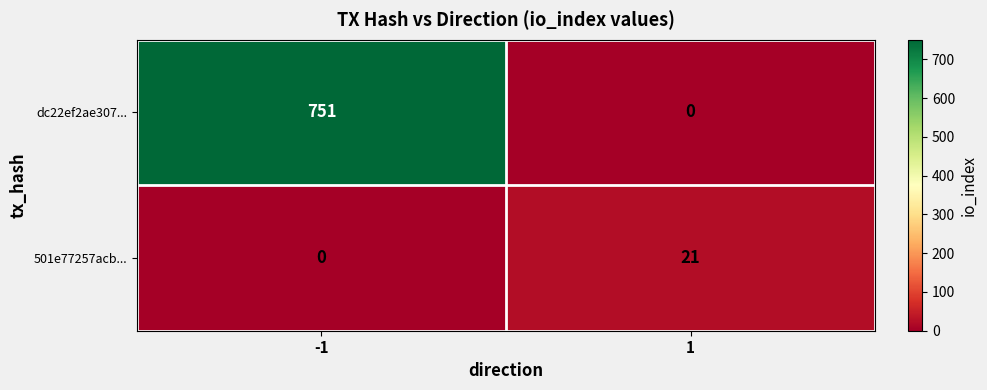

Which series has the widest spread of values?

dc22ef2ae307...